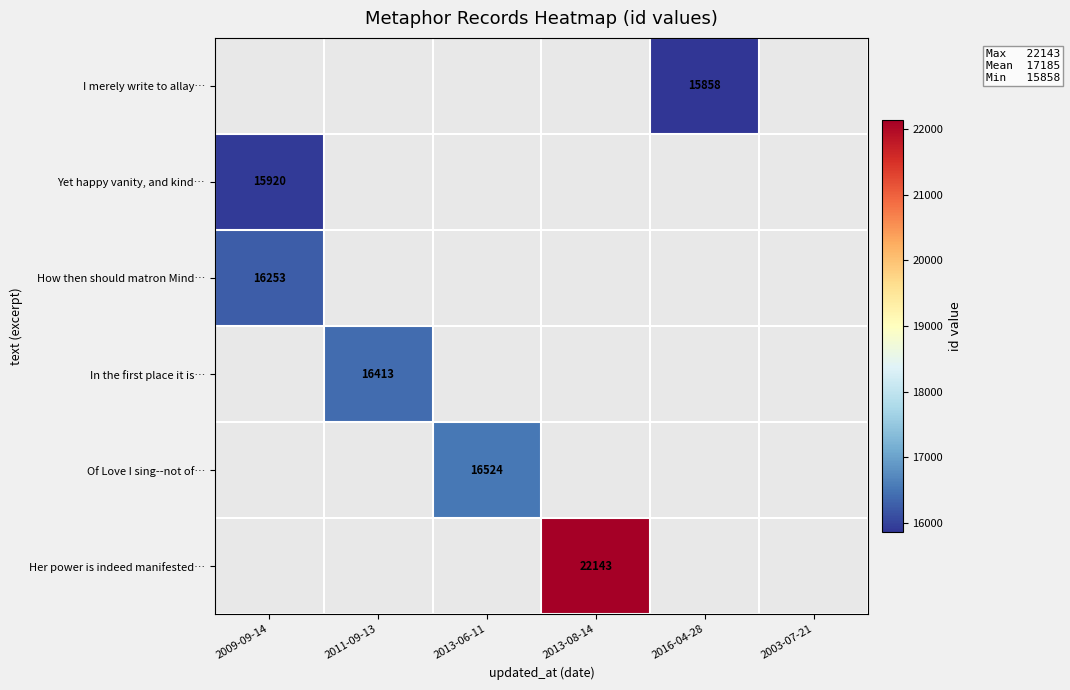

What is the smallest value displayed?

15858.0